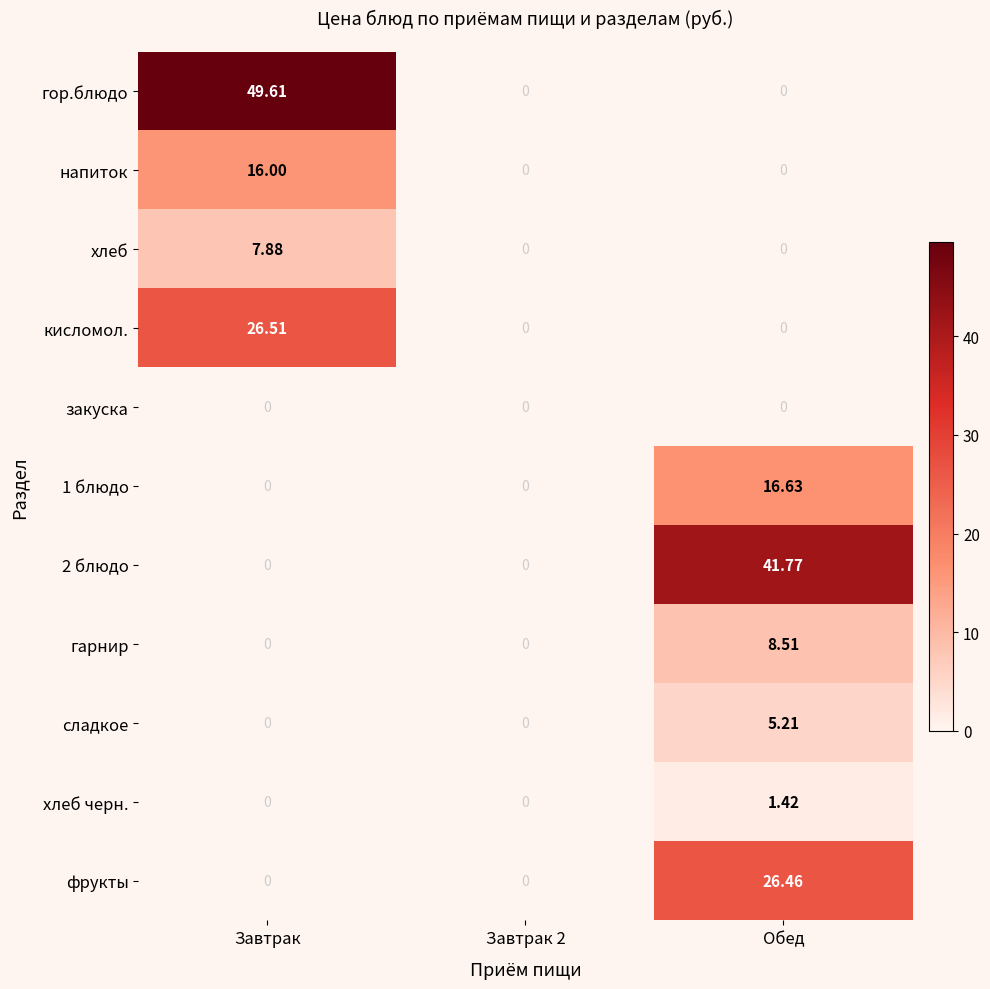

Between Завтрак and Обед, which series saw the biggest shift?

гор.блюдо